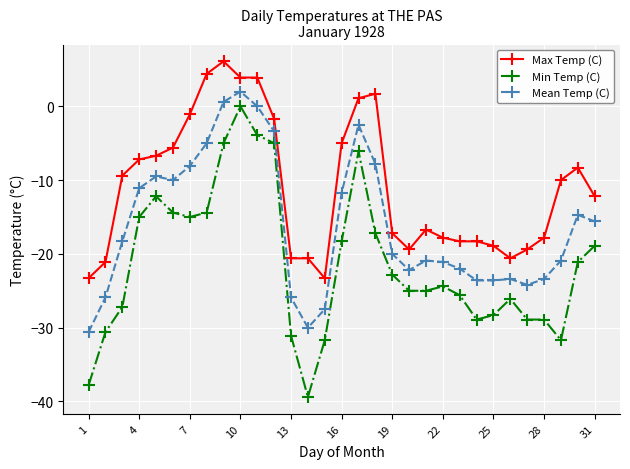

True or false: Min Temp (C) and Mean Temp (C) cross at least once.

False